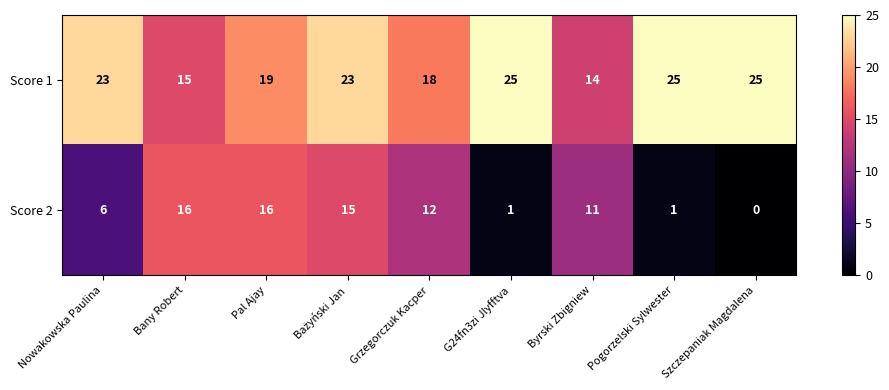

What is the approximate value of Score 1 at Szczepaniak Magdalena?

25